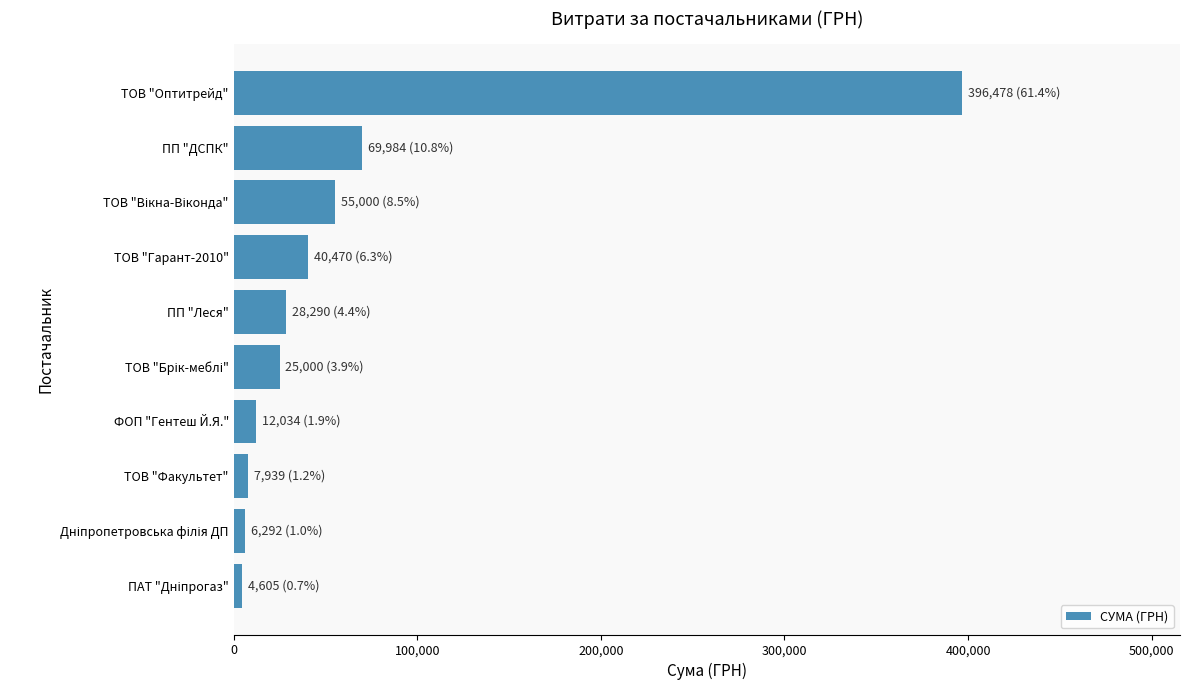

What is the greatest value displayed?

396477.7